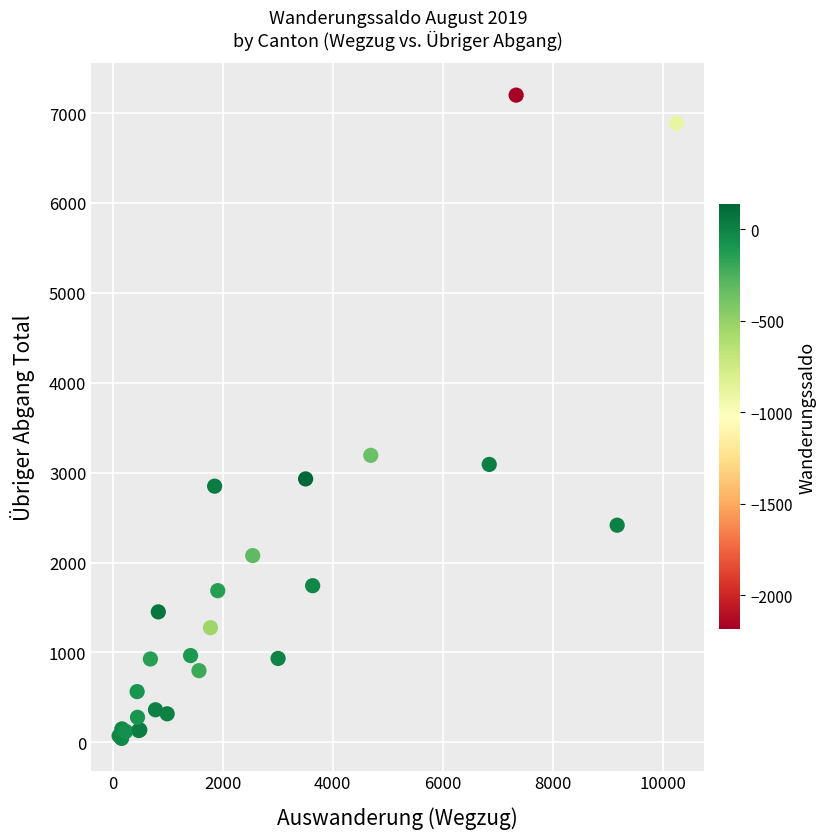

What Y value in the scatter plot is closest to 3621?

3192